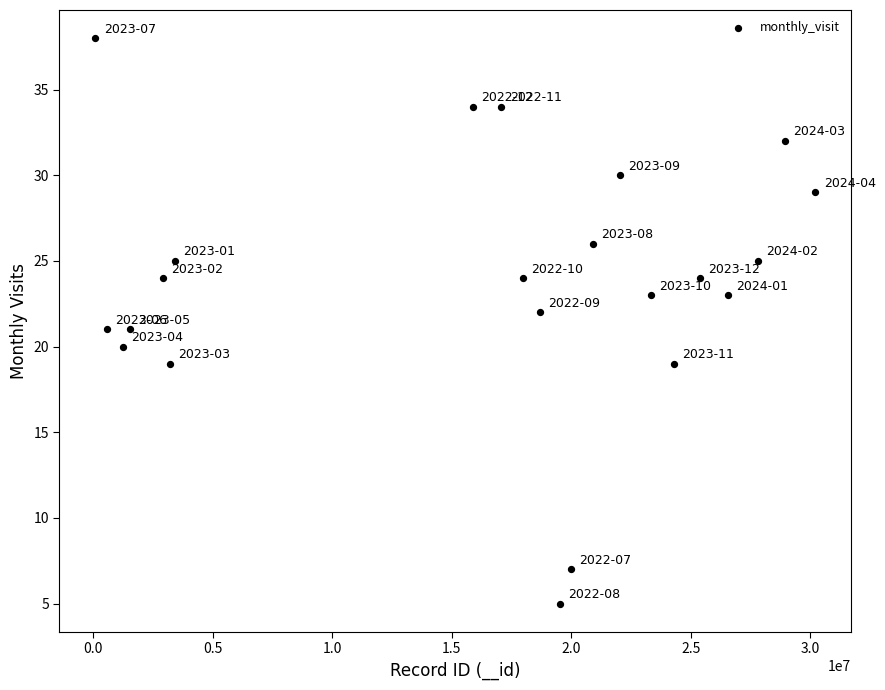

What is the range of X values (max minus min)?

30132734